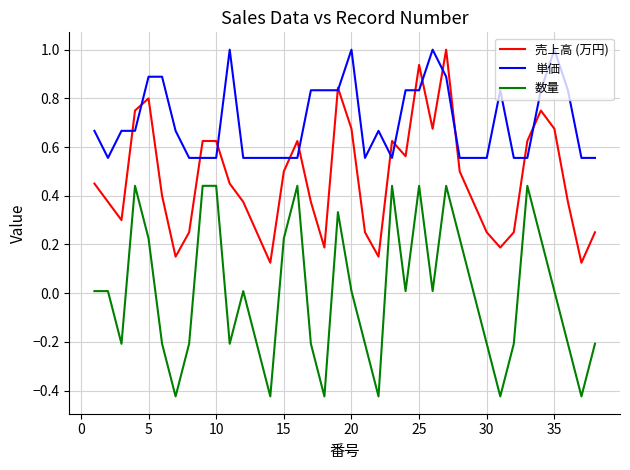

How many lines are shown in the chart?

3